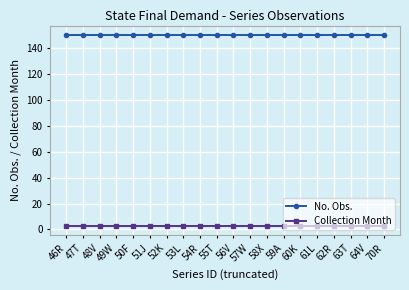

Is it true that Collection Month equals 3 at 53L?

True